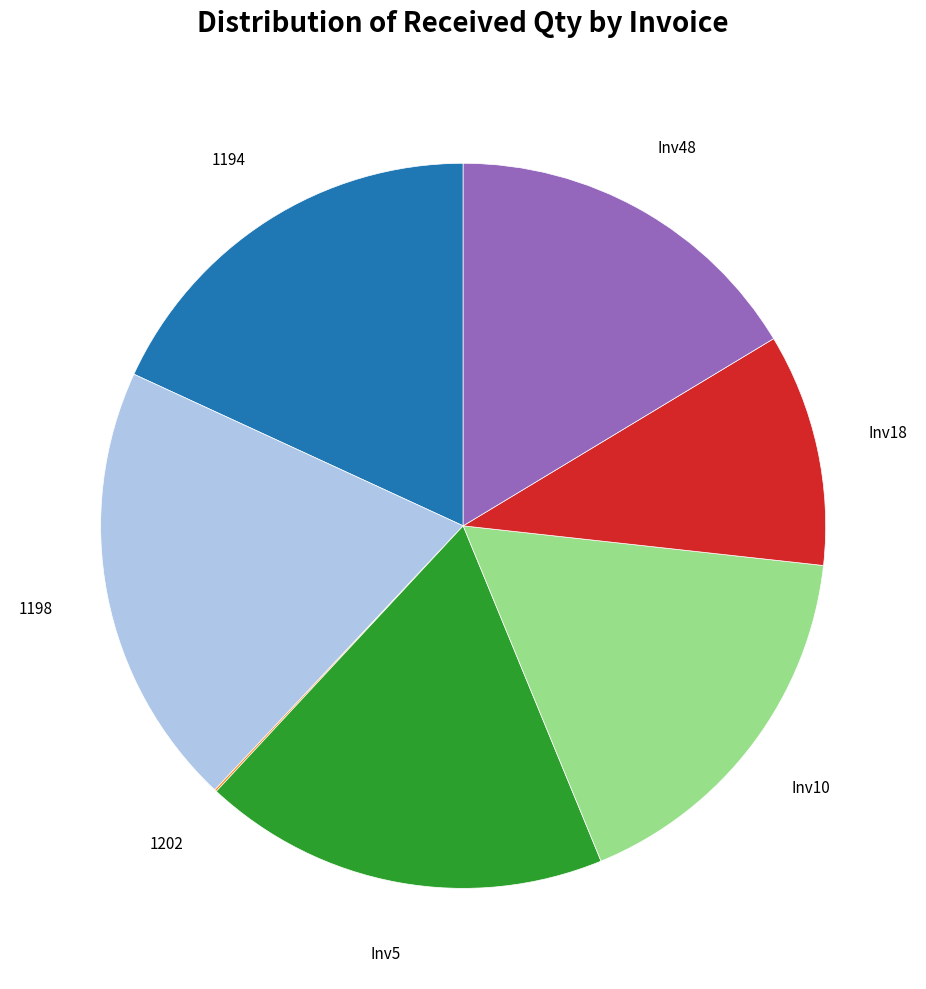

What is the ratio of the value at Inv48 to the value at 1194?

0.9